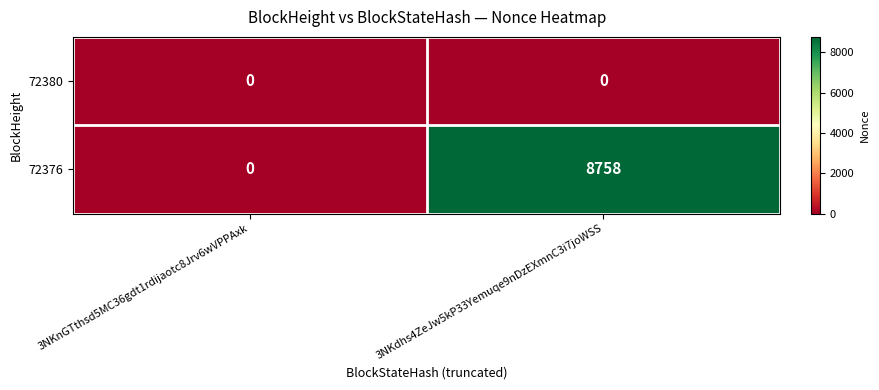

At which label is 72376 closest to 4379?

3NKnGTthsd5MC36gdt1rdijaotc8Jrv6wVPPAxk